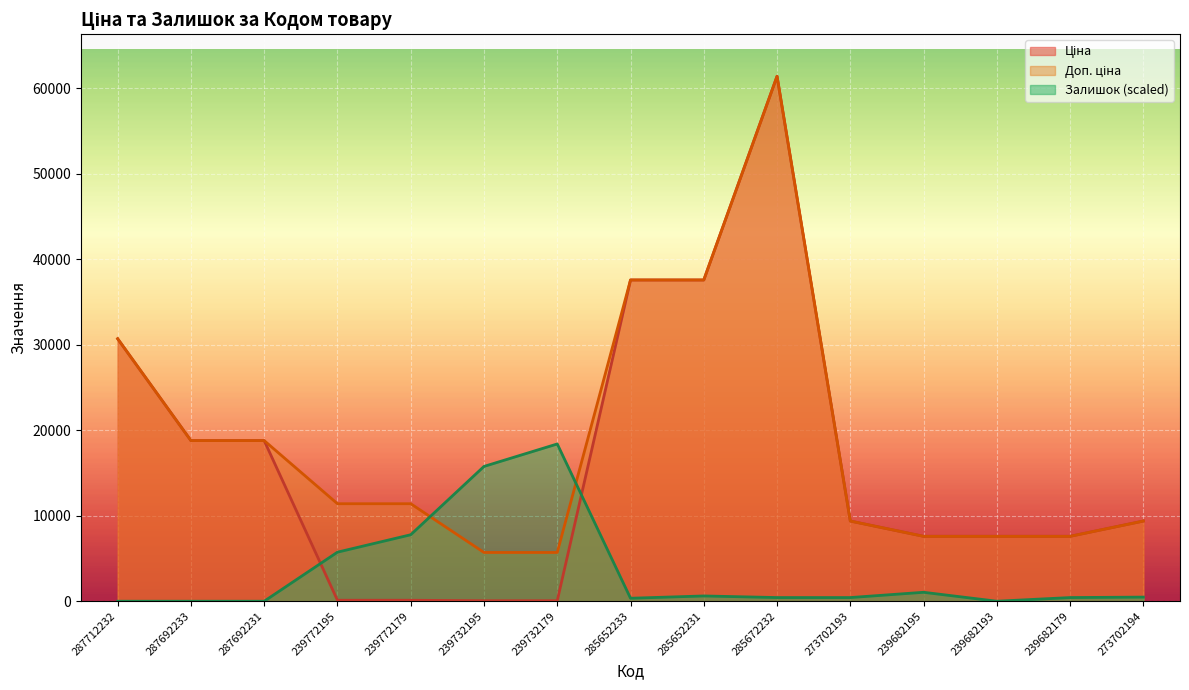

How many values in Залишок are above zero?

11